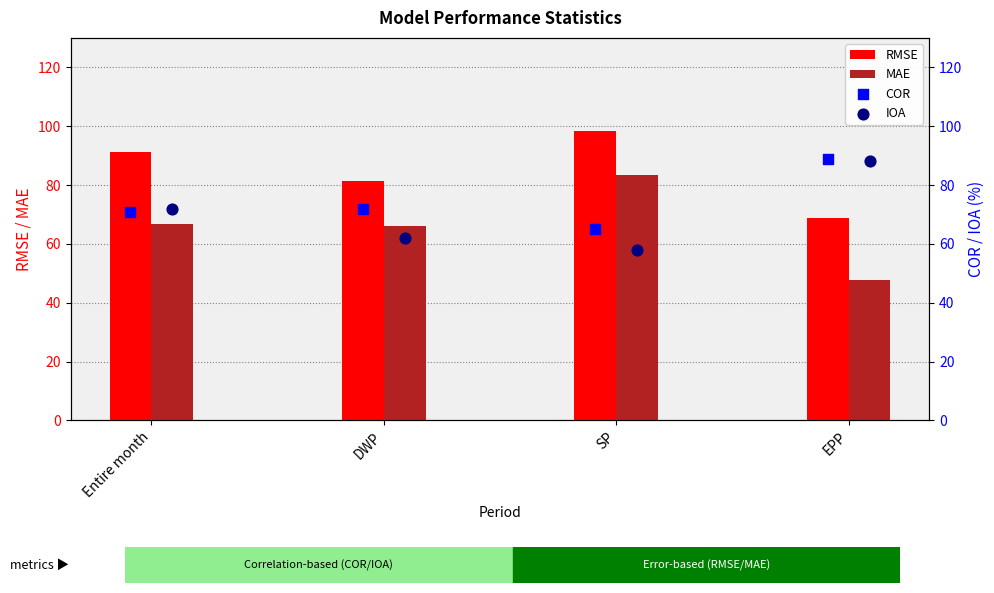

Which series contains the lowest Y value?

MAE